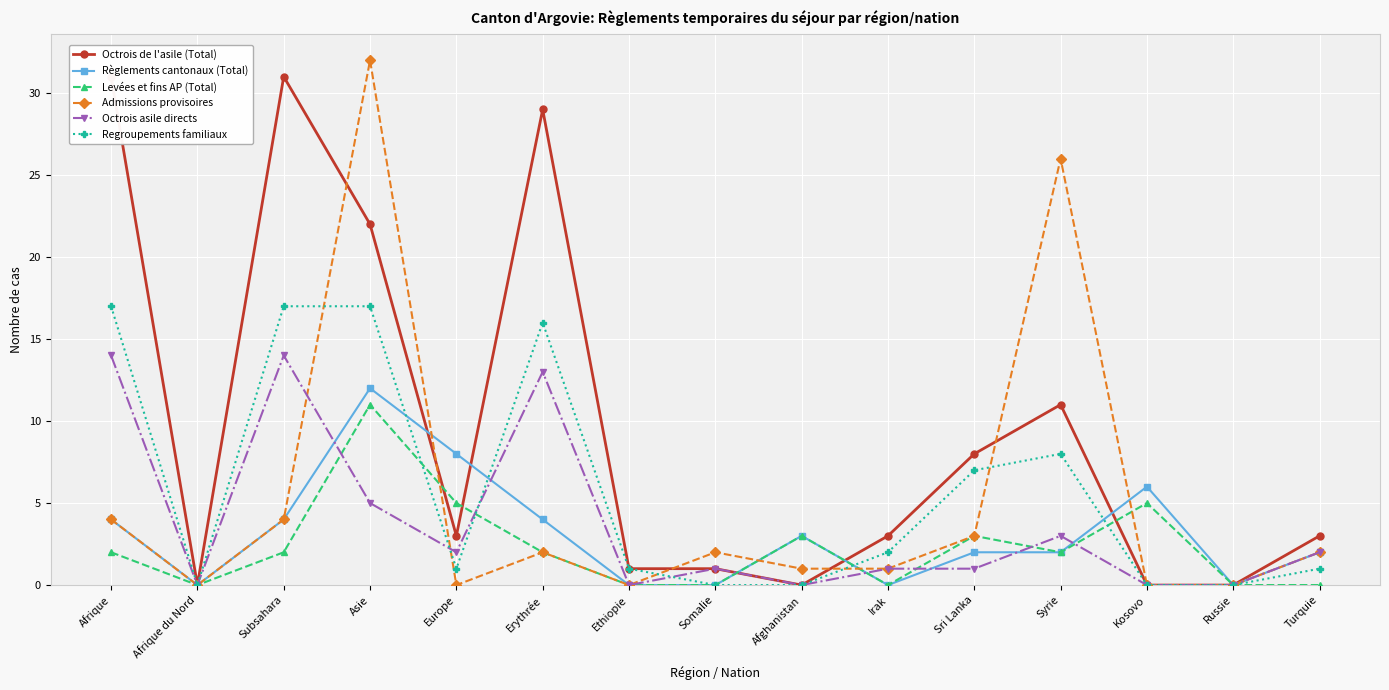

What value does the Règlements cantonaux (Total) series have at Erythrée?

4